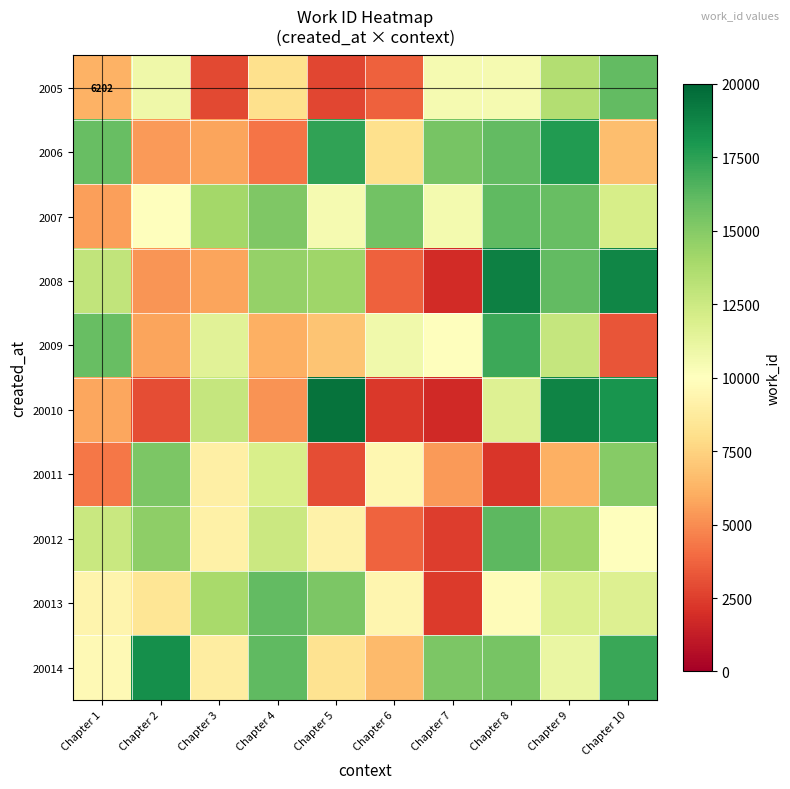

At which label does 20014 first exceed 15282?

Chapter 2